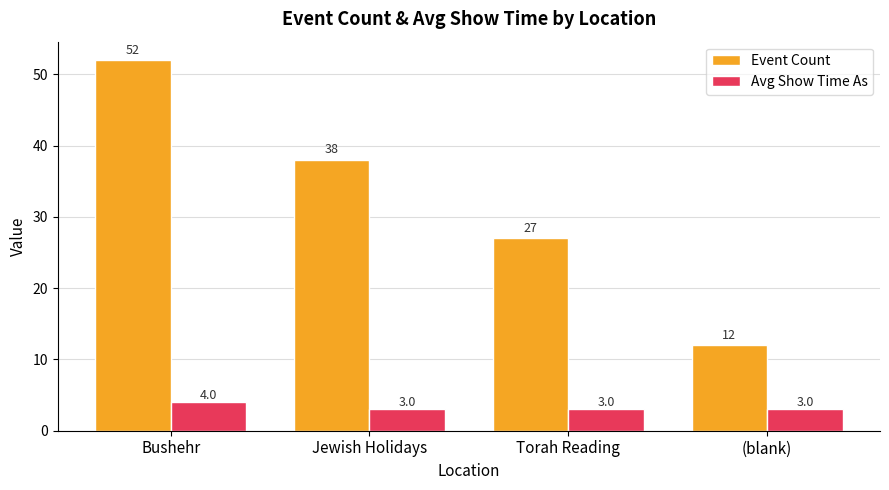

How many Event Count values are between 27 and 52?

3